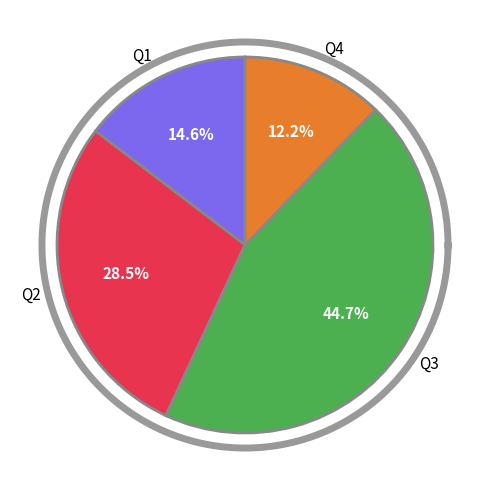

How many slices are in this pie chart?

4